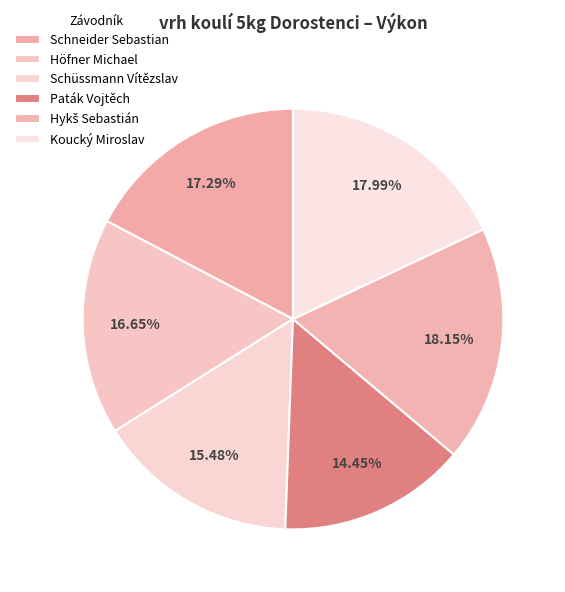

To the nearest percent, what is the difference between the largest and smallest slice percentages?

4%